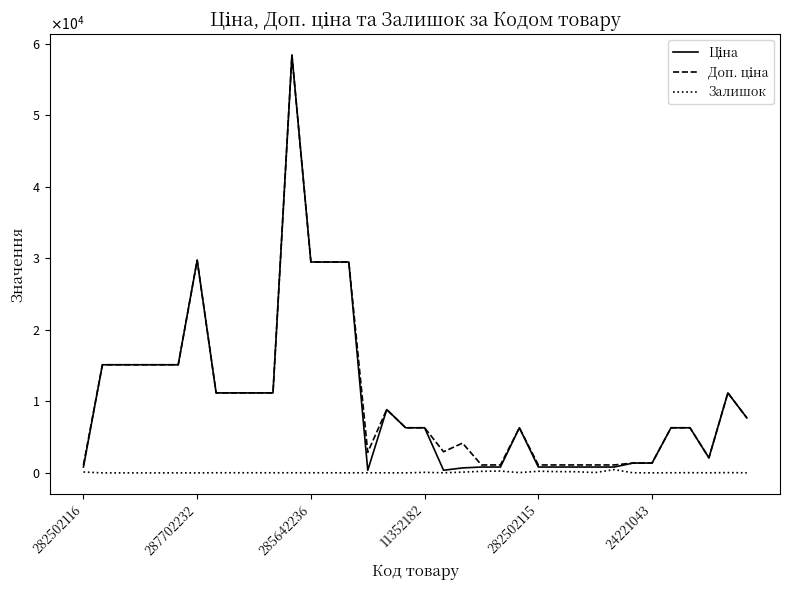

Is this an area chart (filled region under the line)?

No